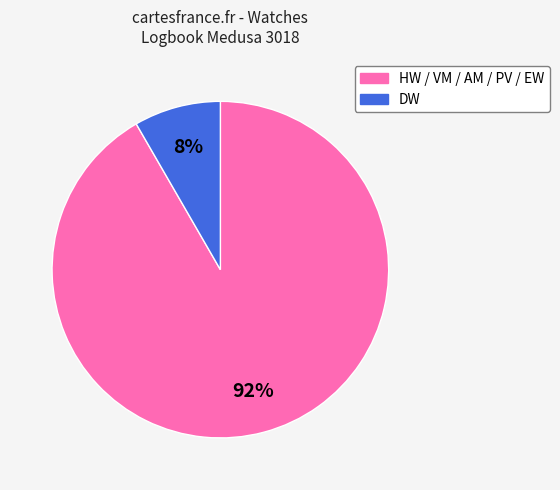

To the nearest percent, what is the average slice percentage?

50%